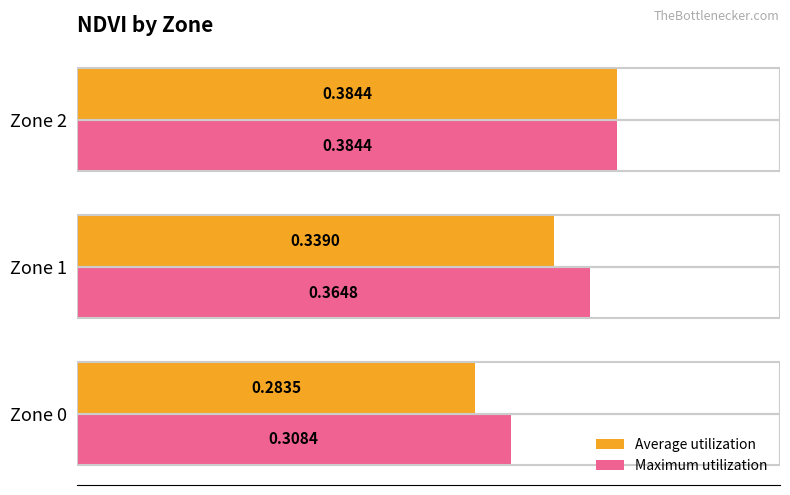

What is the difference between the maximum and minimum values in the Maximum utilization series?

0.1